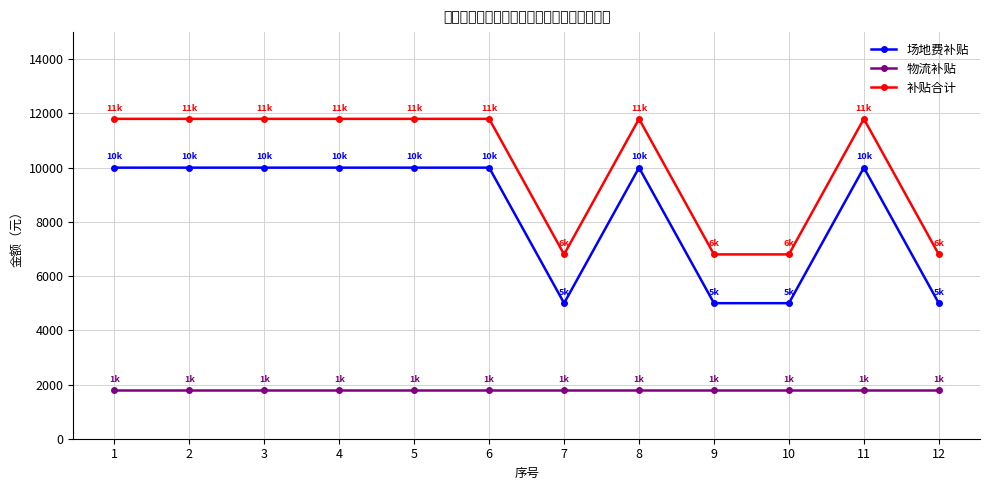

At how many categories does at least one series exceed 10158?

8